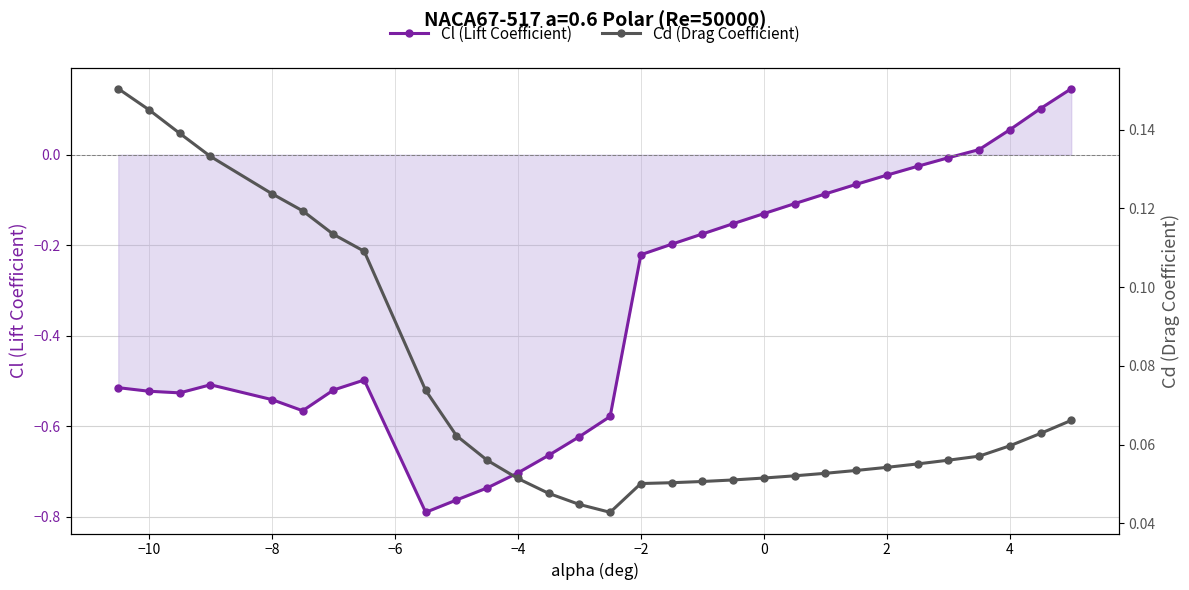

How many values in Cl (Lift Coefficient) are below zero?

26